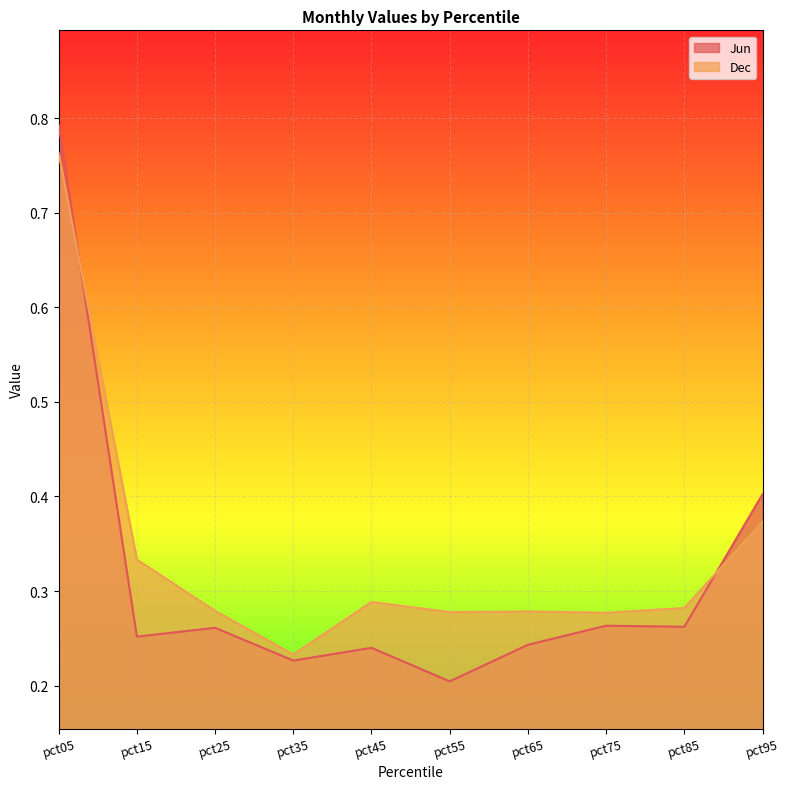

Reading left to right, what are all the values shown in this chart?

Jun: pct05=0.8	pct15=0.3	pct25=0.3	pct35=0.2	pct45=0.2	pct55=0.2	pct65=0.2	pct75=0.3	pct85=0.3	pct95=0.4
Dec: pct05=0.8	pct15=0.3	pct25=0.3	pct35=0.2	pct45=0.3	pct55=0.3	pct65=0.3	pct75=0.3	pct85=0.3	pct95=0.4